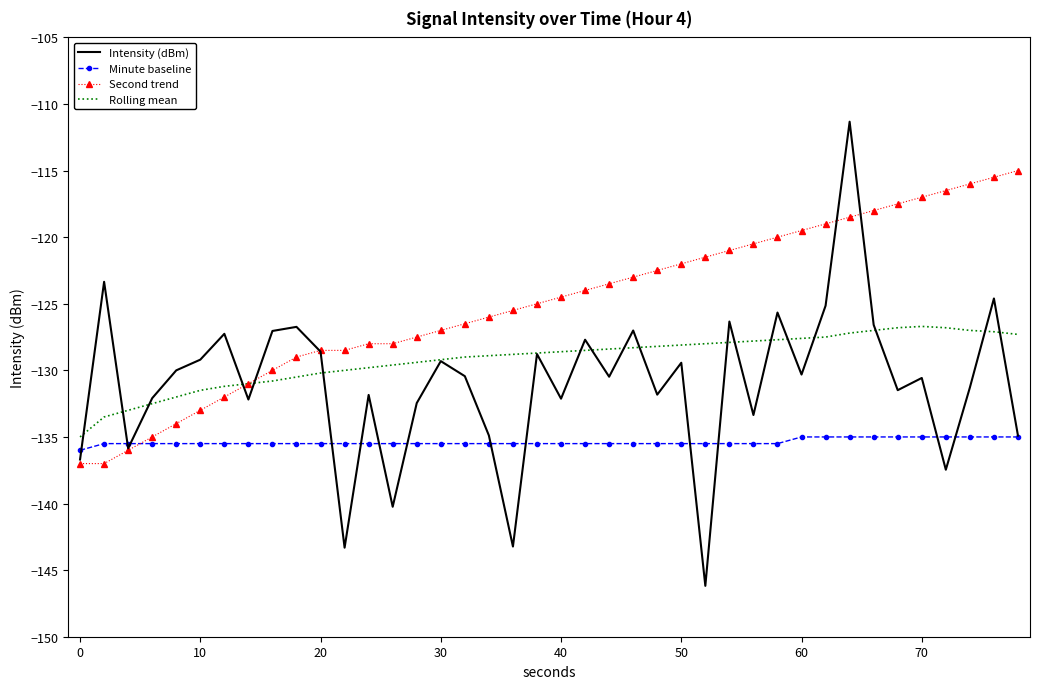

What is the difference between the maximum and minimum values in the Second trend series?

22.0